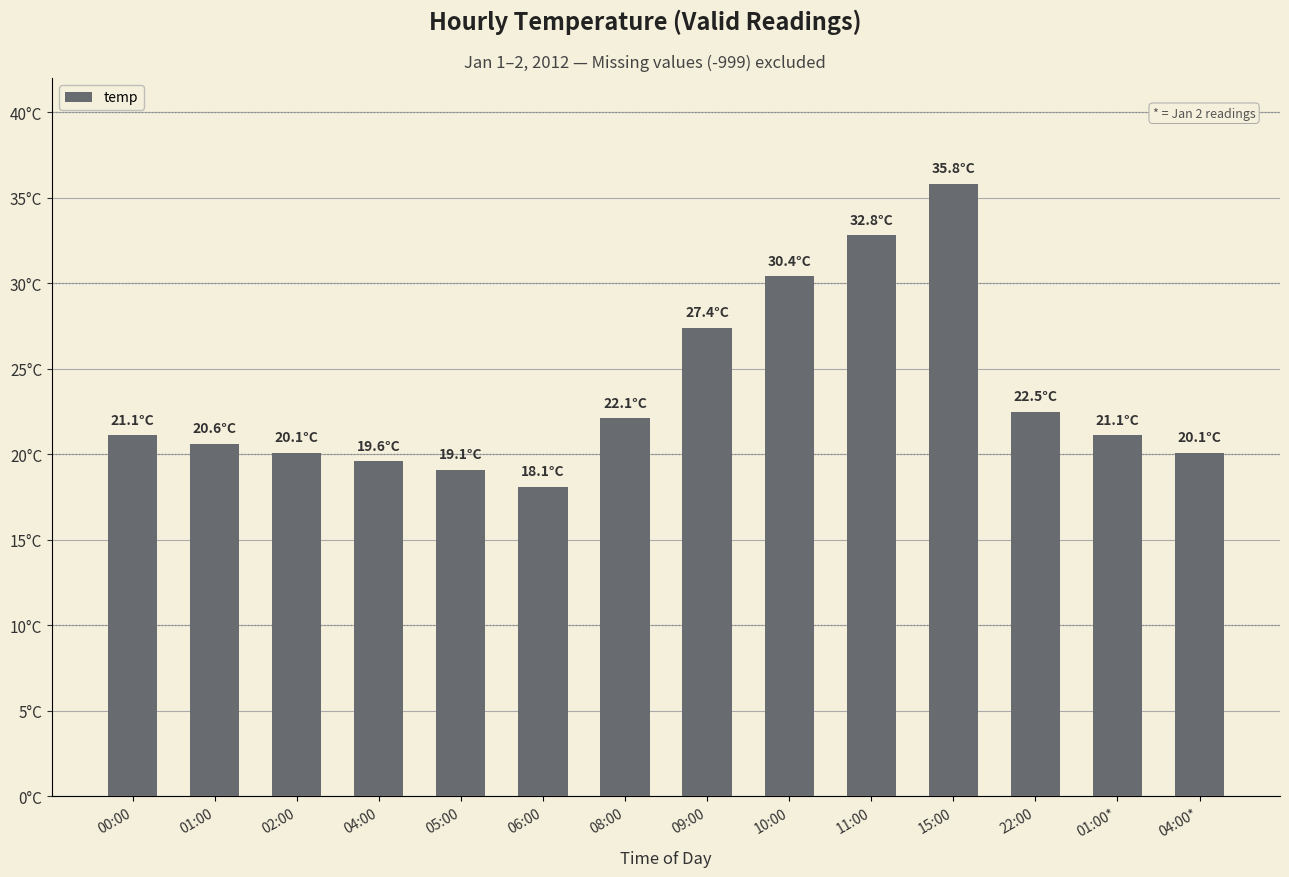

List the labels in order of value, largest first.

15:00, 11:00, 10:00, 09:00, 22:00, 08:00, 00:00, 01:00*, 01:00, 02:00, 04:00*, 04:00, 05:00, 06:00